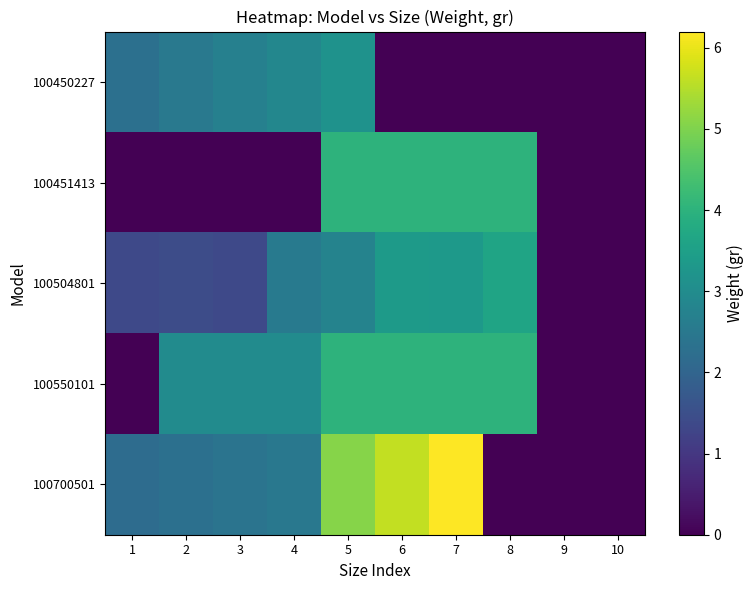

How many distinct data groups are displayed?

5